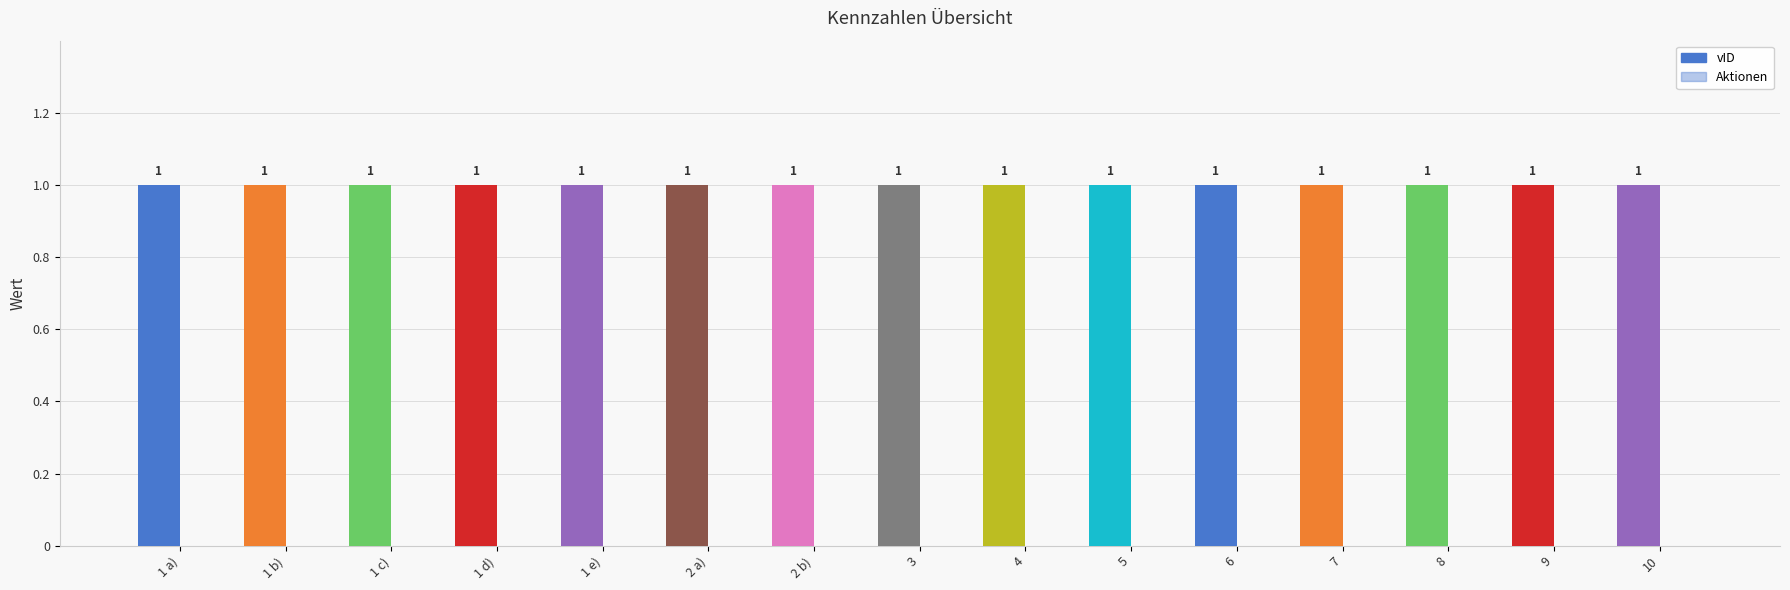

What is the label of the 14th bar from the left?

9